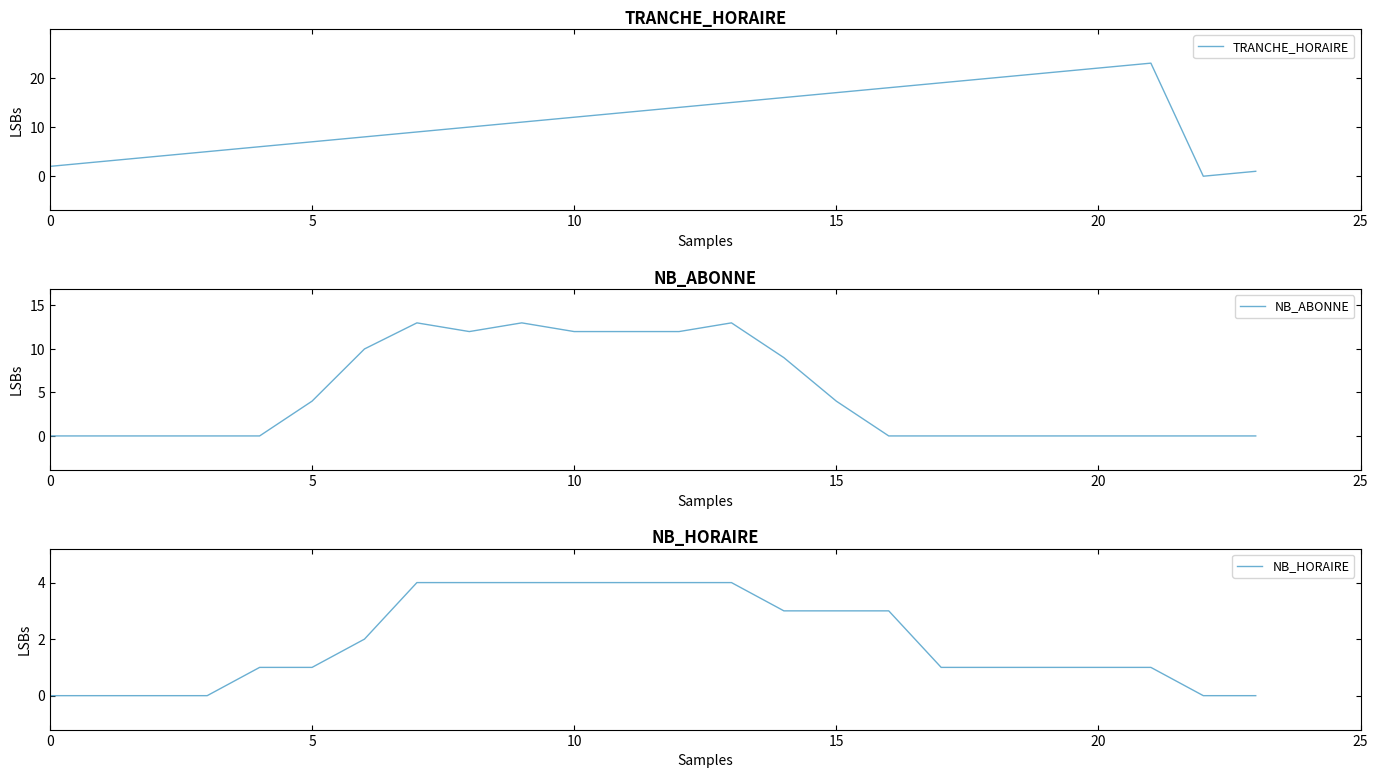

Read the TRANCHE_HORAIRE value at 14.

16